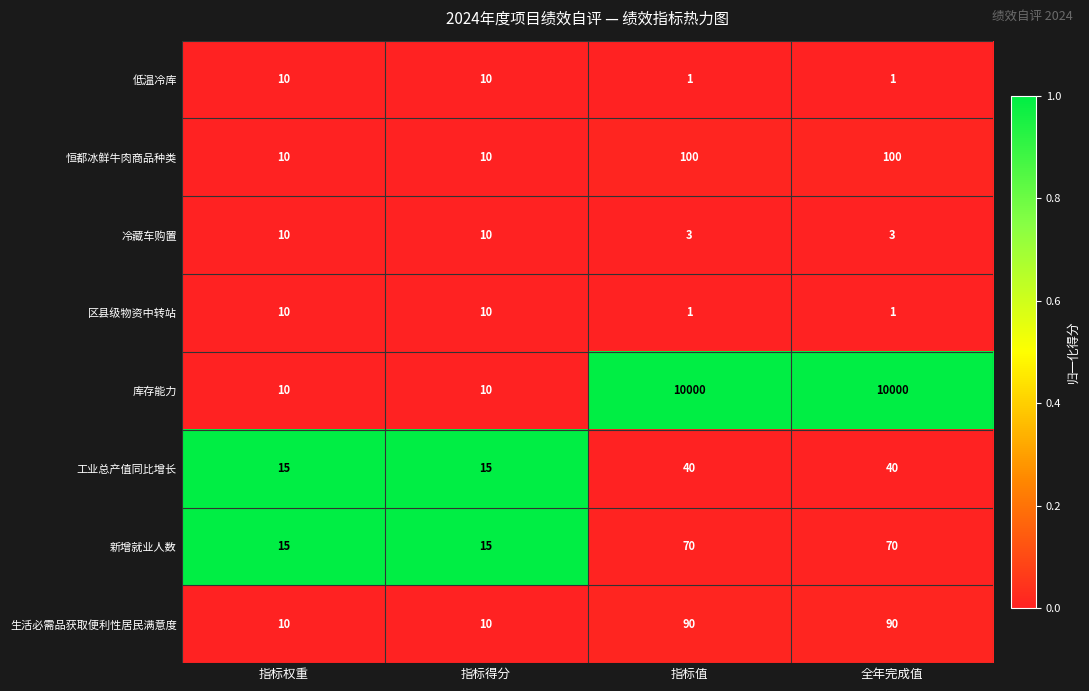

Which series has the widest spread of values?

库存能力